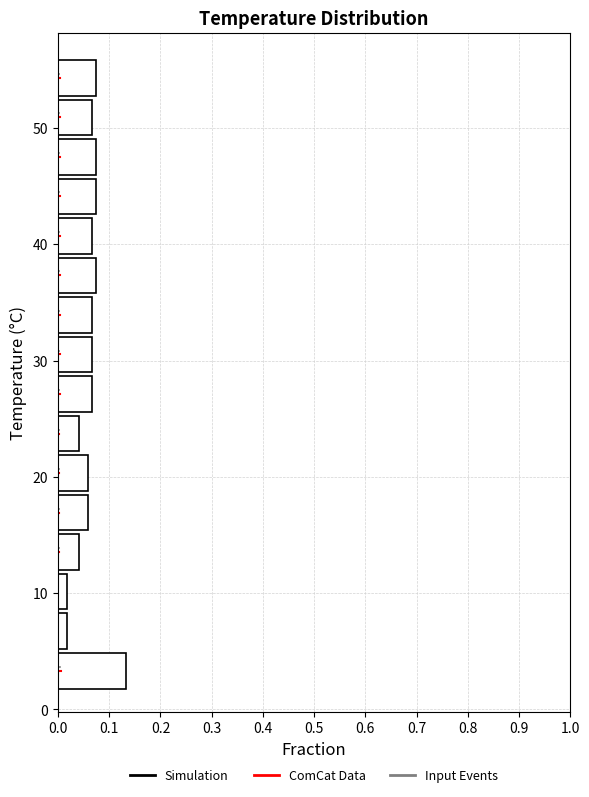

Read against the y-axis, roughly where is the centre of the longest bar?

3